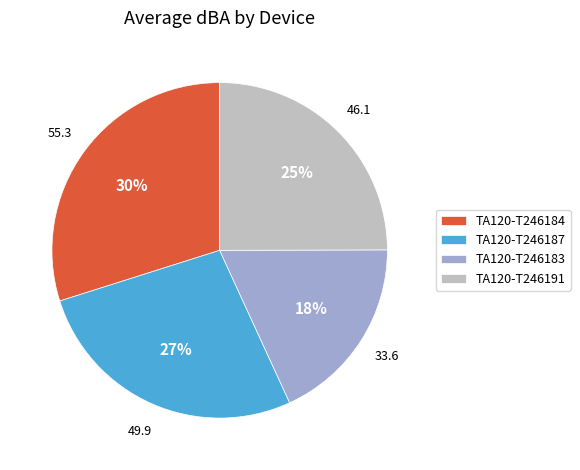

Which has a higher value, TA120-T246184 or TA120-T246191?

TA120-T246184